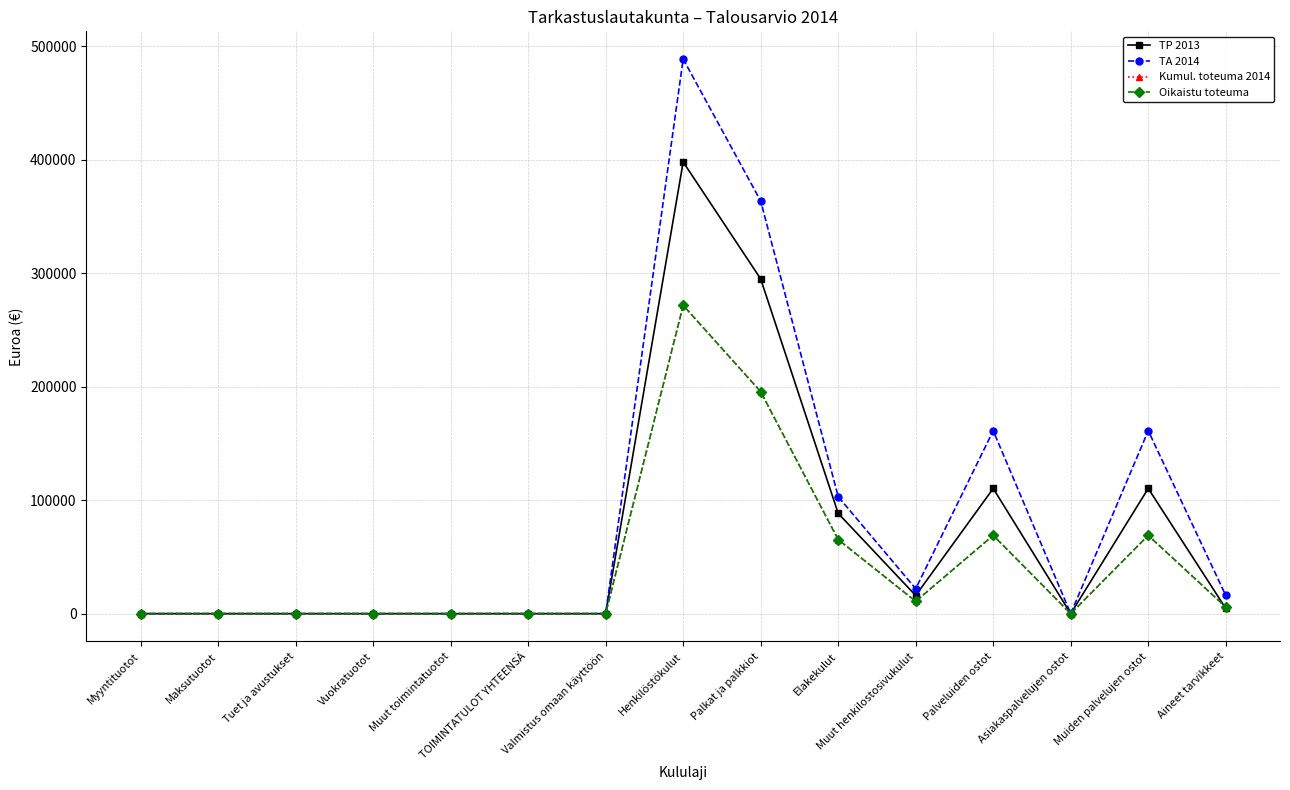

How many values in the Oikaistu toteuma series exceed 0?

7